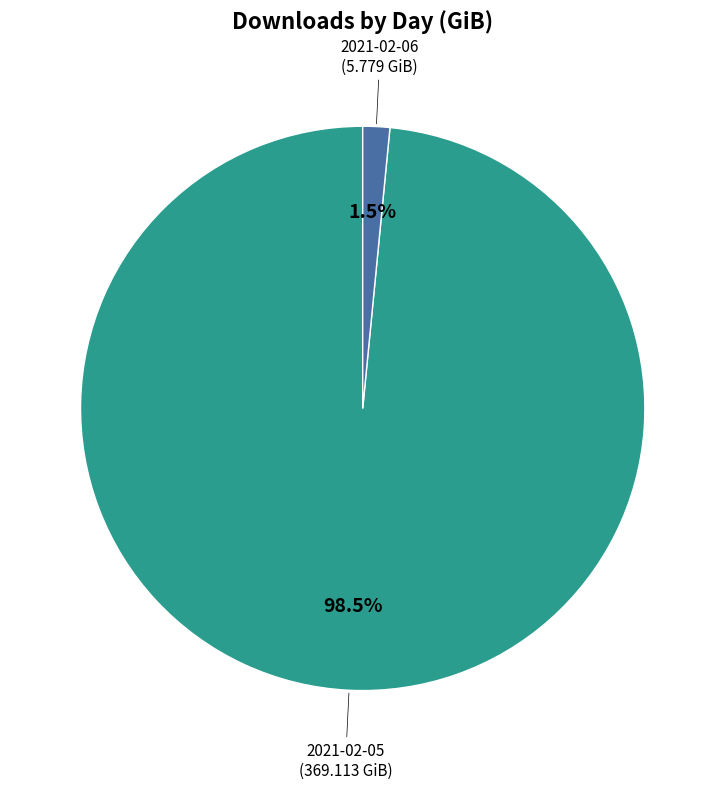

Is there any slice that represents more than half of the pie?

Yes